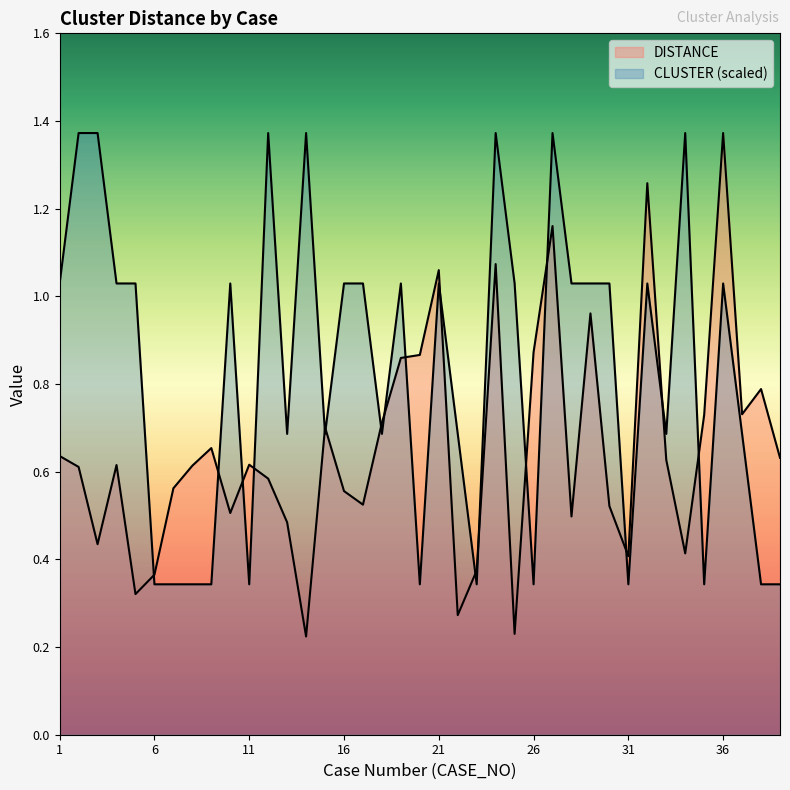

Is it true that CLUSTER equals 1.8 at 24?

False